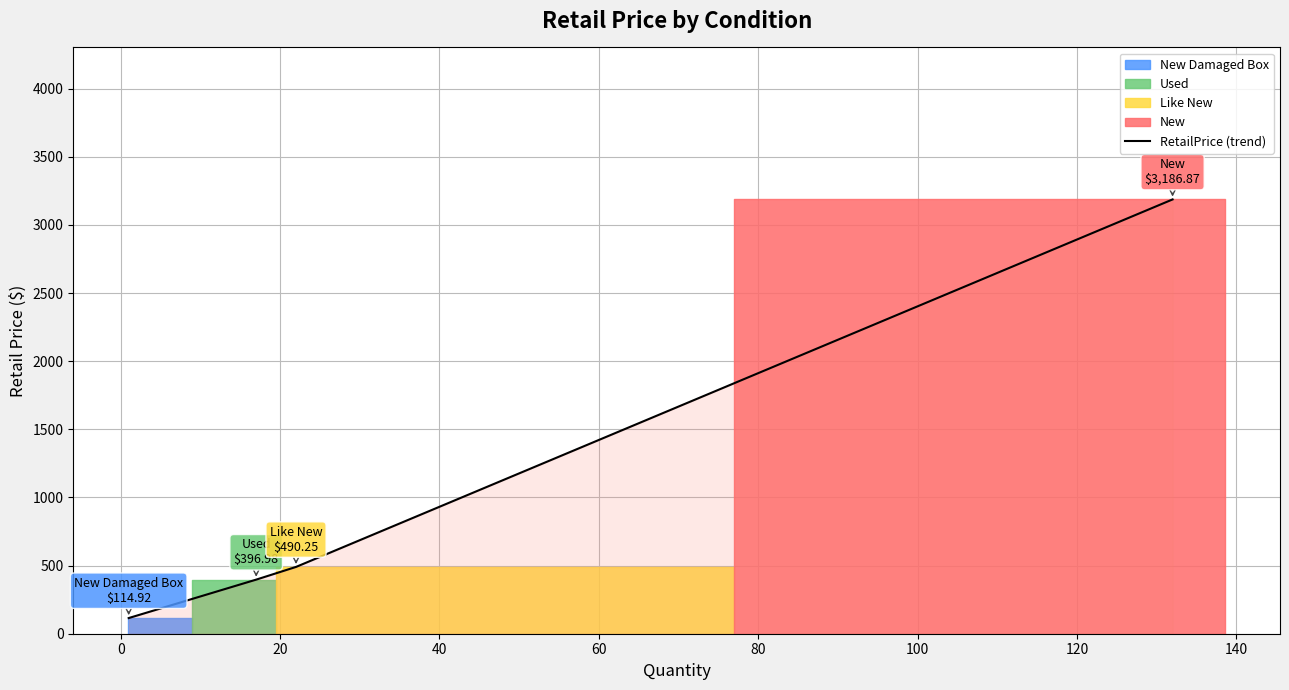

True or false: RetailPrice (trend) has more than 0 points higher than both neighbors.

False